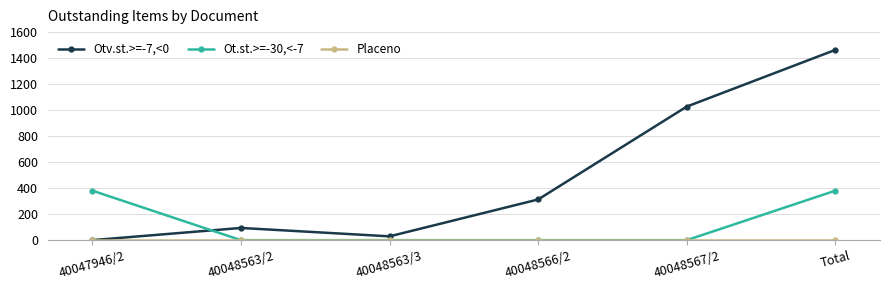

True or false: Ot.st.>=-30,<-7 has a value of -255.4 at 40048567/2.

False